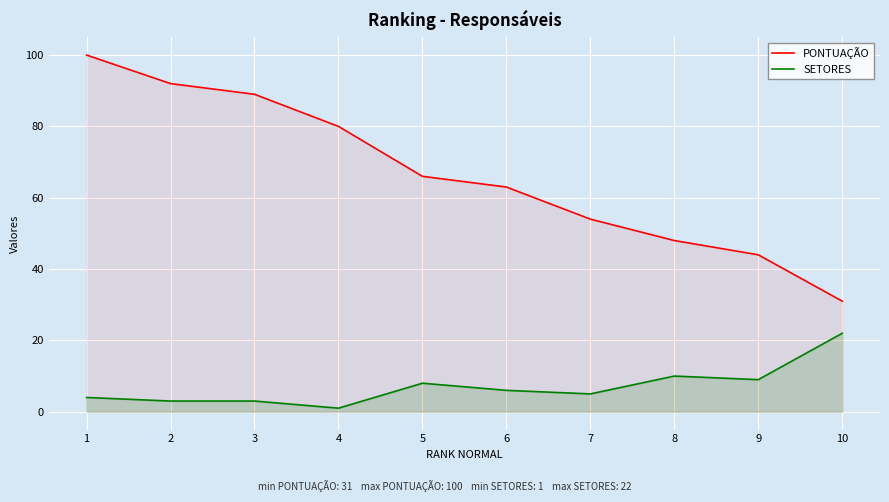

True or false: PONTUAÇÃO has a value of 66 at 5.

True